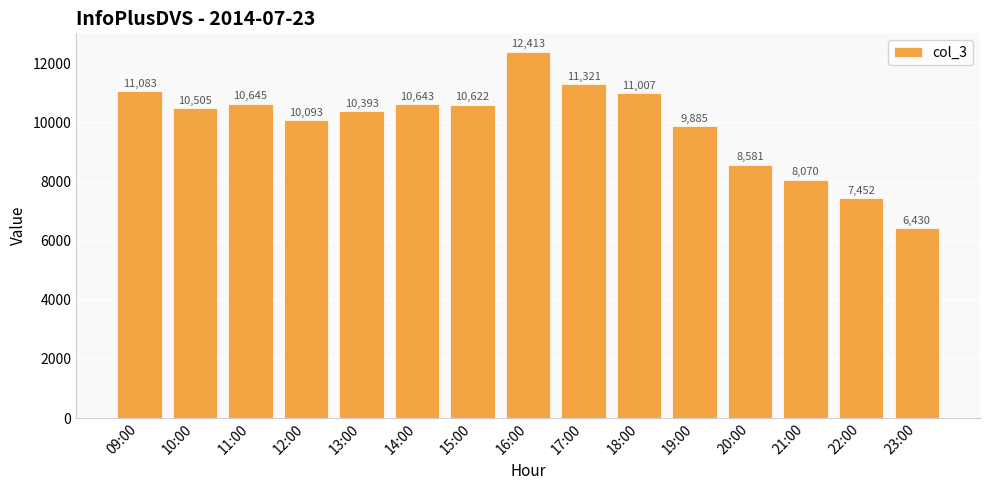

Approximately how many times larger is the value at 23:00 compared to 20:00?

0.7